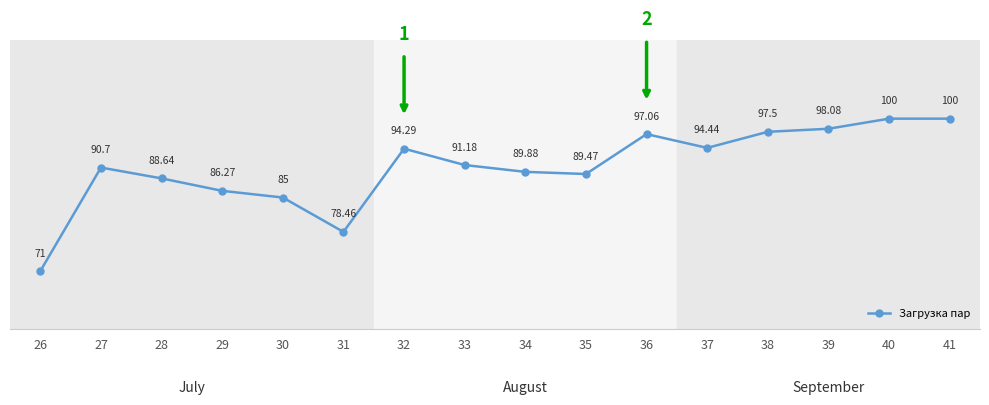

How many lines are shown in the chart?

1